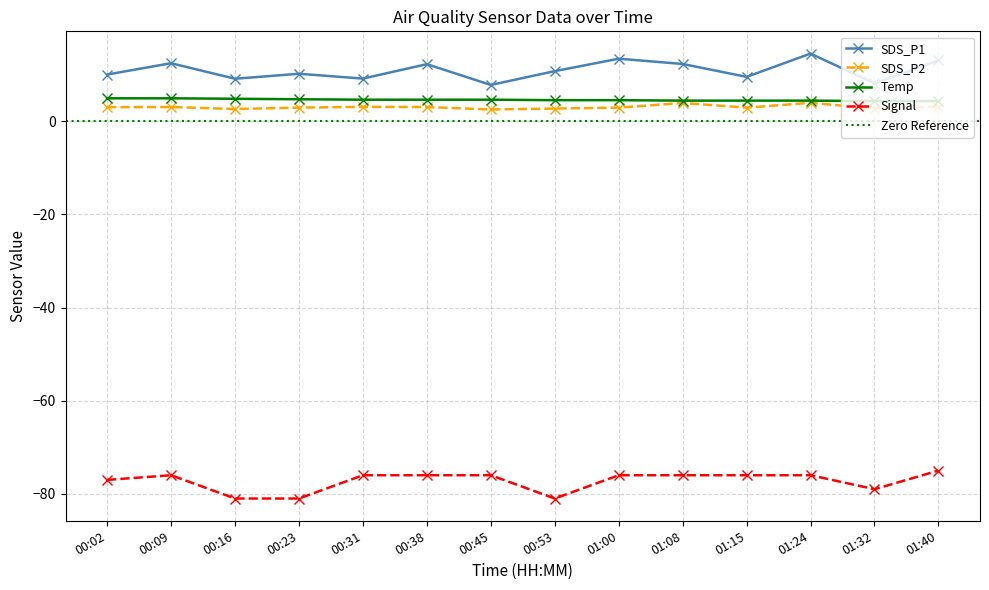

Which series has the largest total across all categories?

SDS_P1